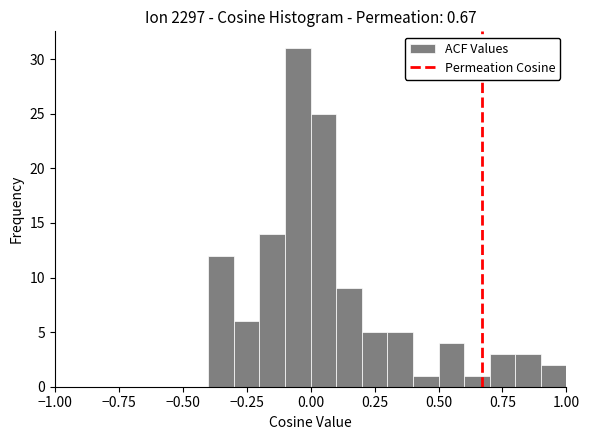

Read against the x-axis, roughly where is the centre of the tallest bar?

-0.05